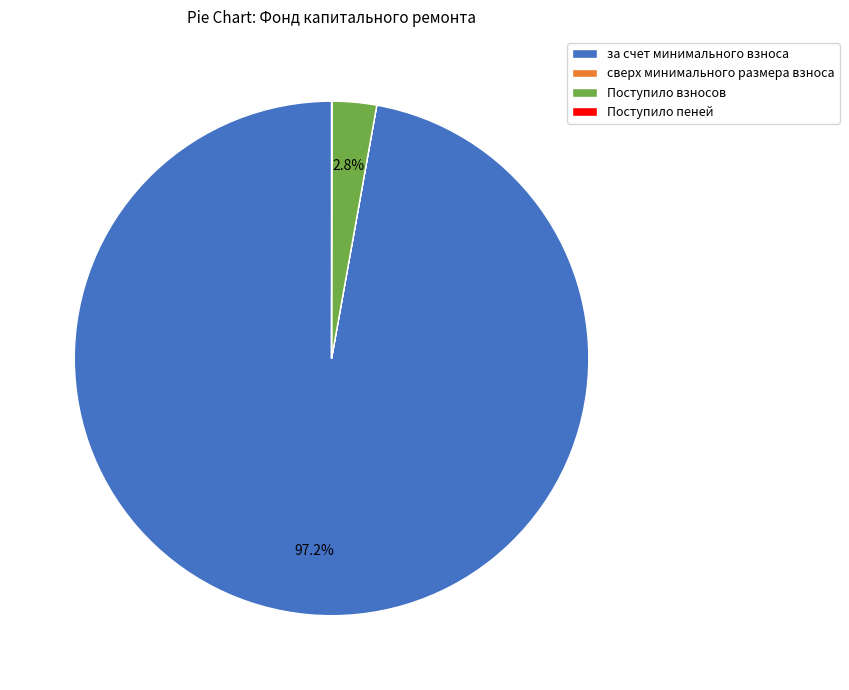

Is there a majority slice in this chart?

Yes